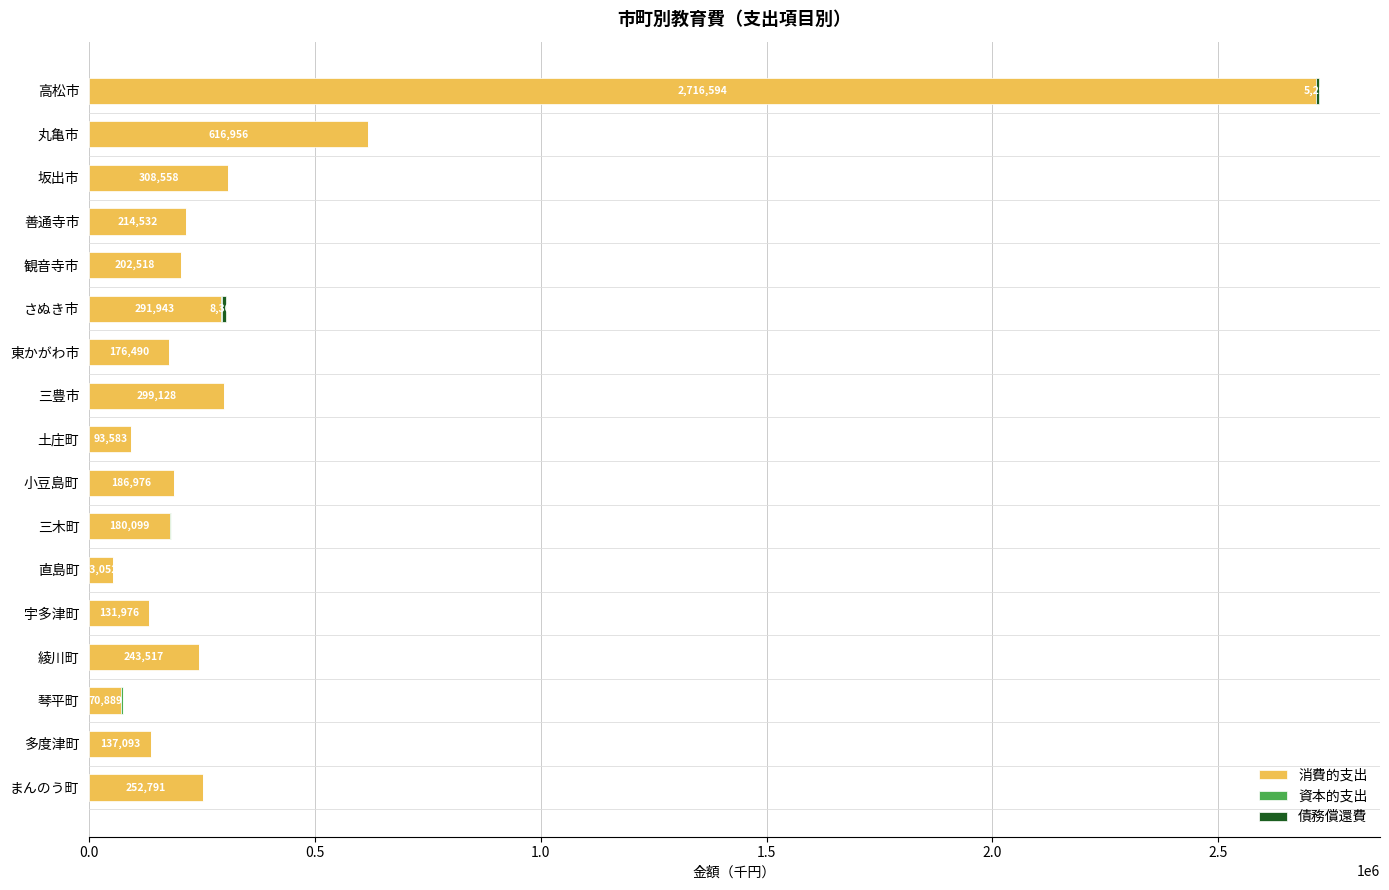

At which category is the sum across all series the highest?

高松市